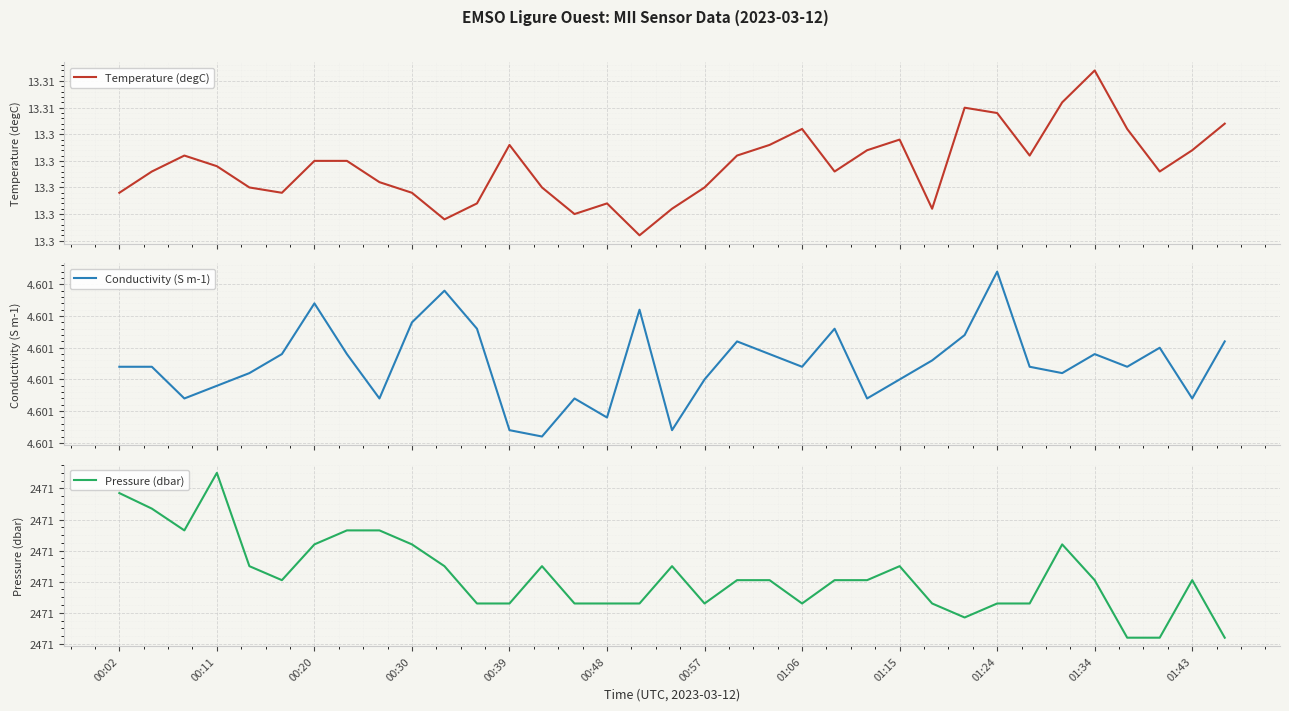

True or false: Conductivity (S m-1) and Pressure (dbar) intersect in this chart.

False